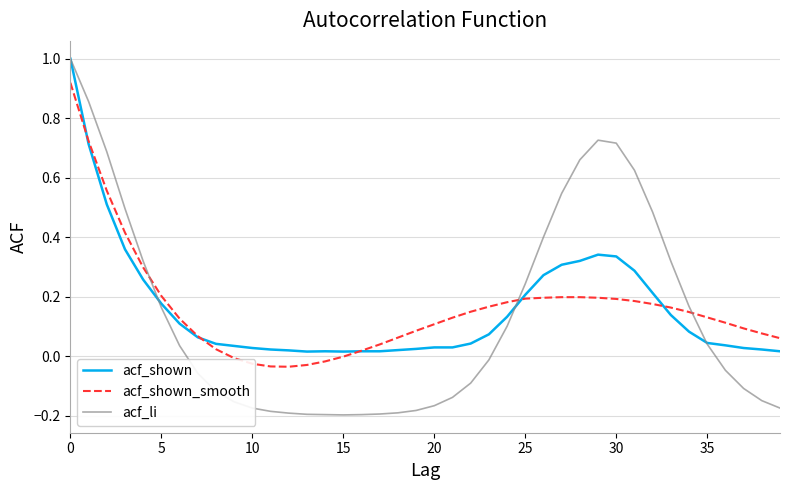

Is this an area chart (filled region under the line)?

No